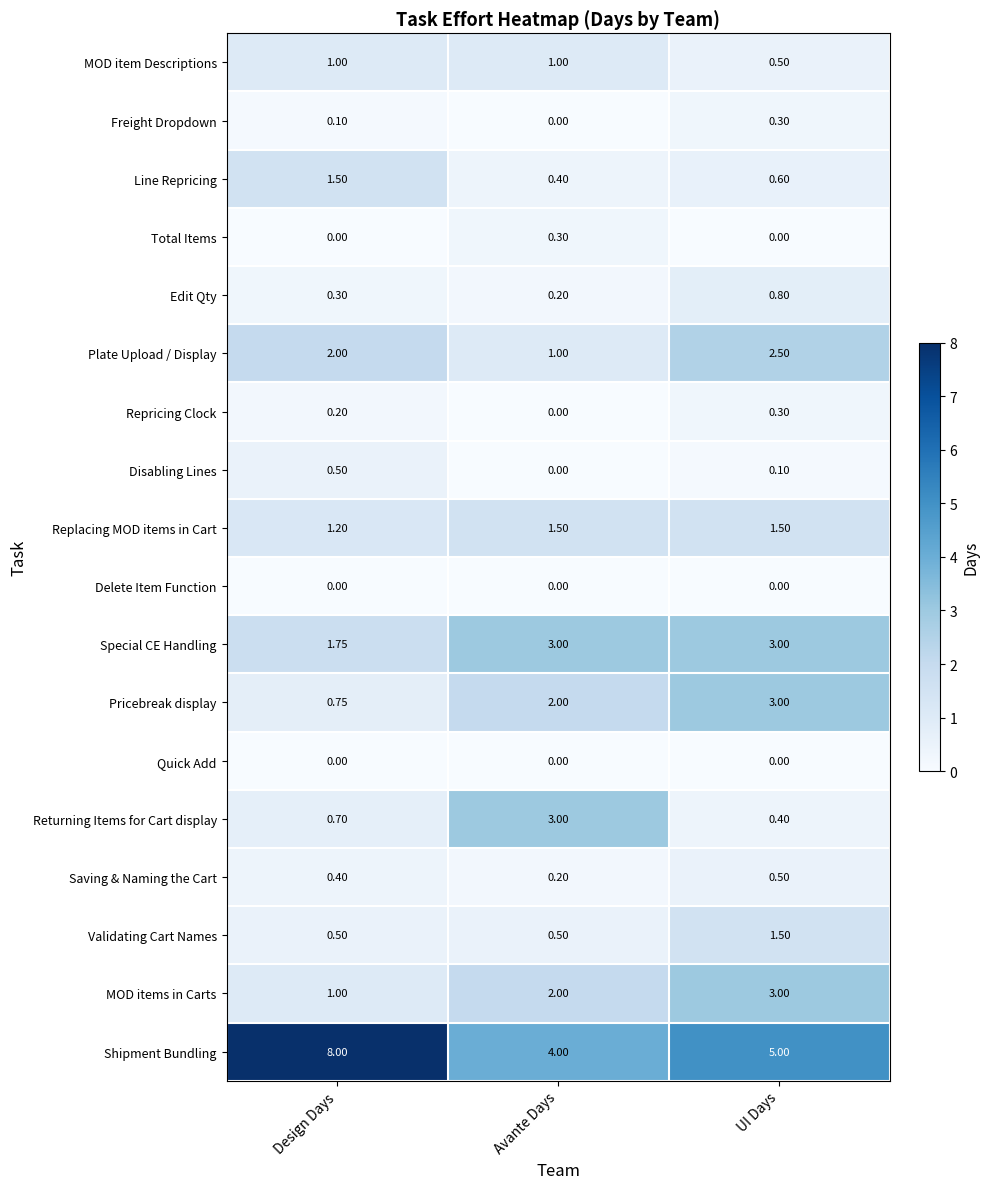

Which label corresponds to the largest value in the chart?

Design Days